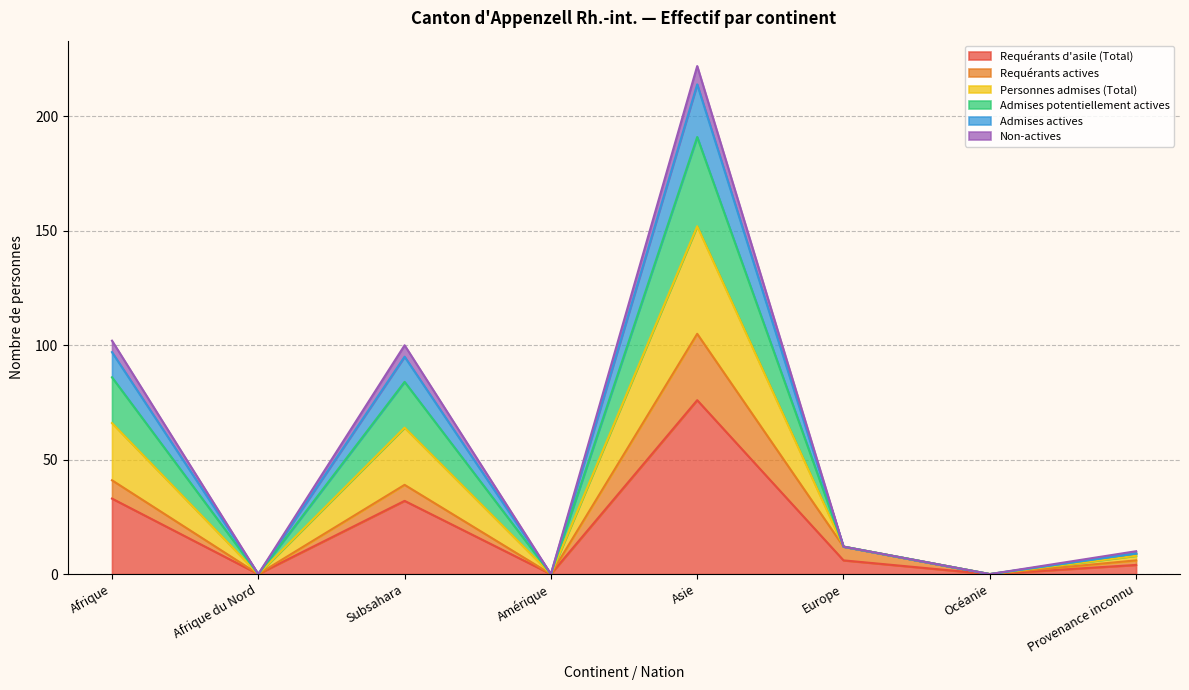

How many lines are shown in the chart?

6